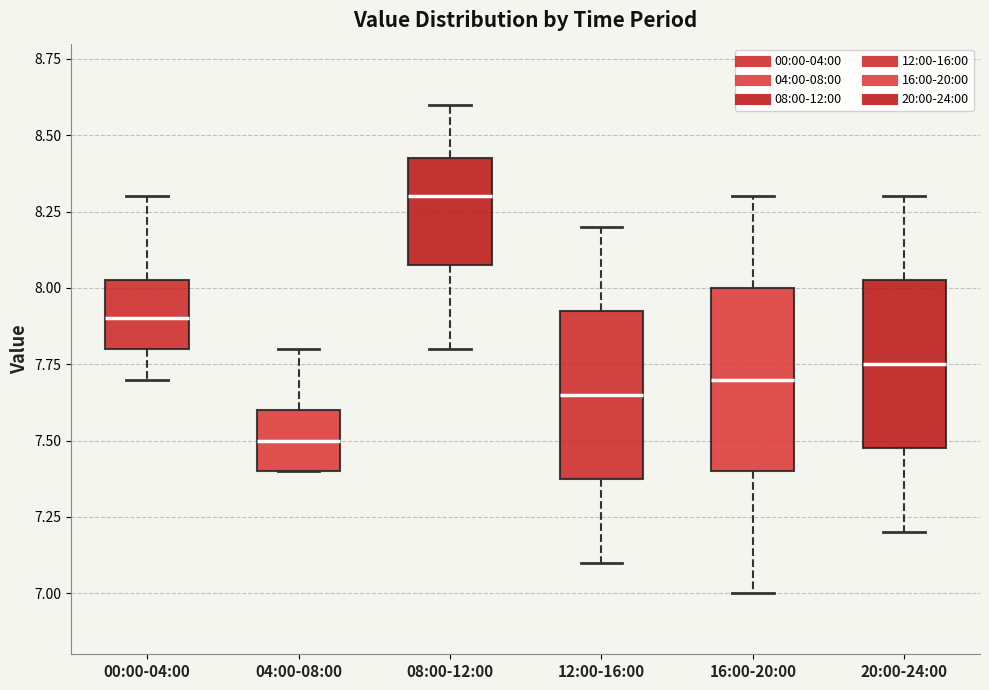

Reading left to right, read every box against the y-axis: the position of its median line, the range the box covers, and the ends of its whiskers. The values are not printed on the chart, so give them approximately, as read against the axis.

00:00-04:00: median 7.90, box 7.80 to 8.05, whiskers 7.70 to 8.30
04:00-08:00: median 7.50, box 7.40 to 7.60, whiskers 7.40 to 7.80
08:00-12:00: median 8.30, box 8.10 to 8.45, whiskers 7.80 to 8.60
12:00-16:00: median 7.65, box 7.40 to 7.95, whiskers 7.10 to 8.20
16:00-20:00: median 7.70, box 7.40 to 8.00, whiskers 7.00 to 8.30
20:00-24:00: median 7.75, box 7.50 to 8.05, whiskers 7.20 to 8.30